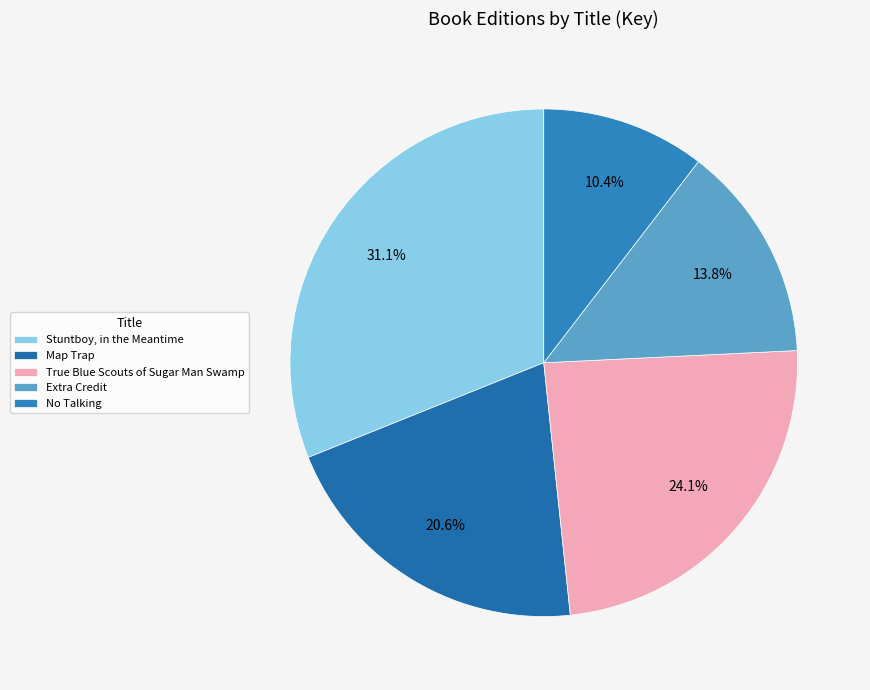

What percentage is the No Talking slice, to the nearest percent?

10%